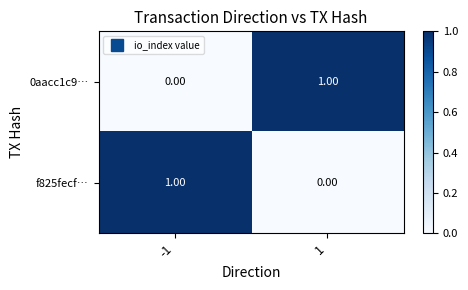

Is the value of 0aacc1c9… at 1 greater than the value of f825fecf… at 1?

Yes